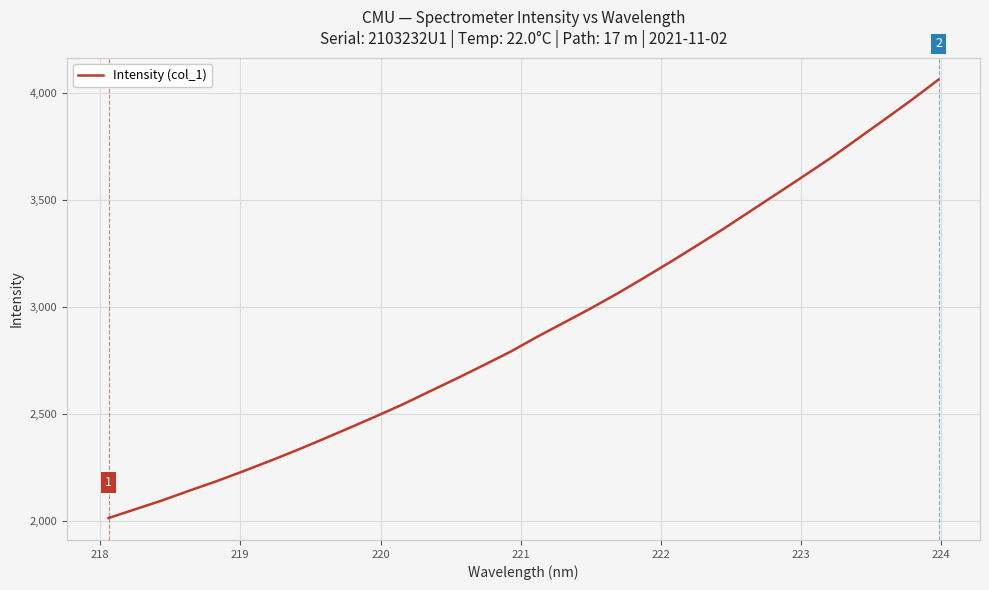

Reading left to right, what are all the values shown in this chart?

2012.8	2054.0	2095.1	2140.0	2183.5	2230.2	2278.5	2328.5	2380.9	2434.5	2488.9	2544.9	2605.1	2665.0	2726.7	2789.5	2859.3	2925.4	2991.8	3061.8	3135.3	3210.7	3288.1	3366.6	3449.0	3530.8	3613.4	3697.0	3786.4	3875.7	3966.0	4060.5